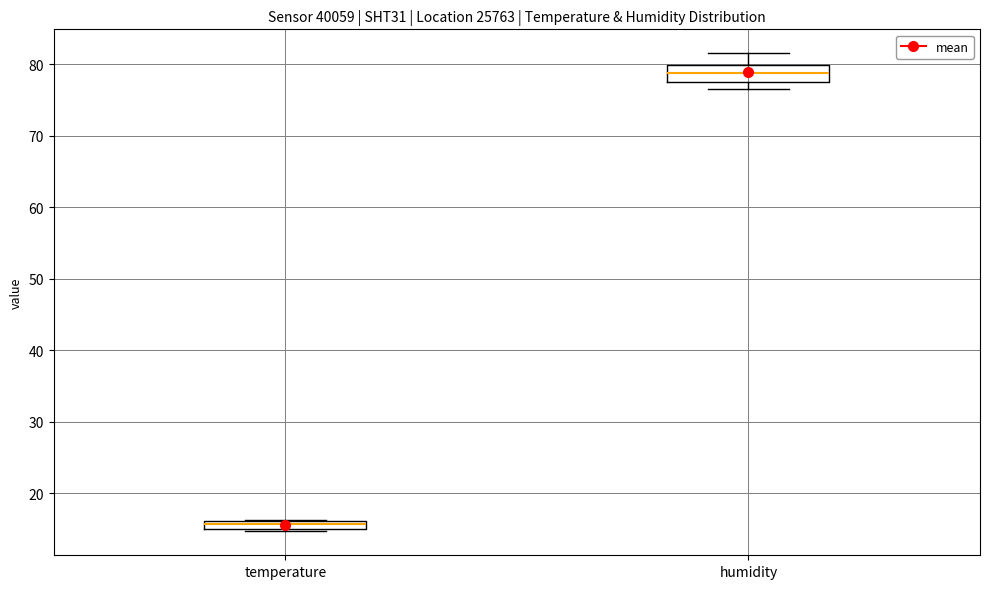

Where is the lower edge of the box for temperature on the y-axis? The values are not printed on the chart, so give them approximately, as read against the axis.

15